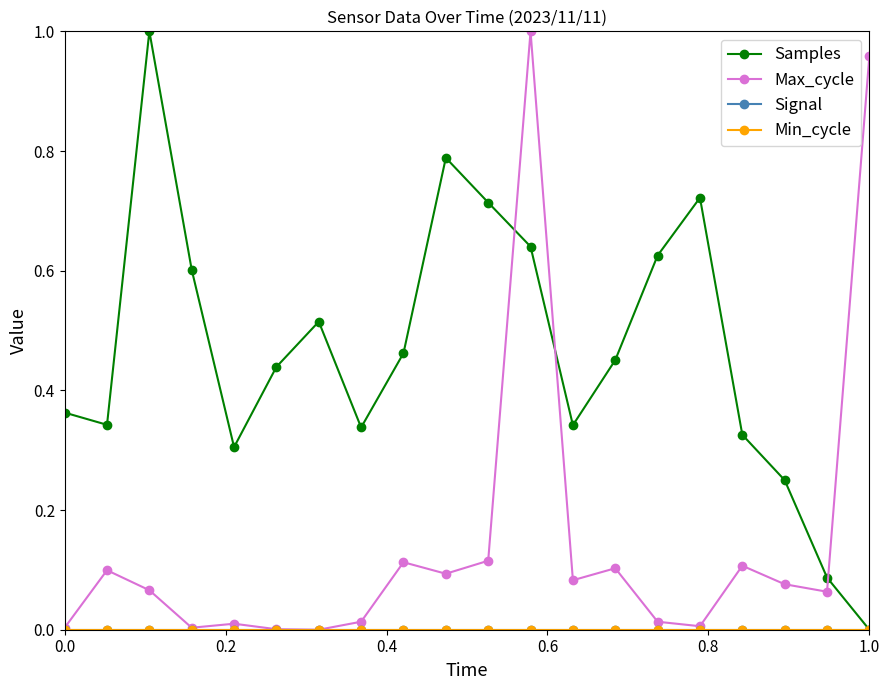

What is the value of the Samples point at the 14th from the left?

0.5